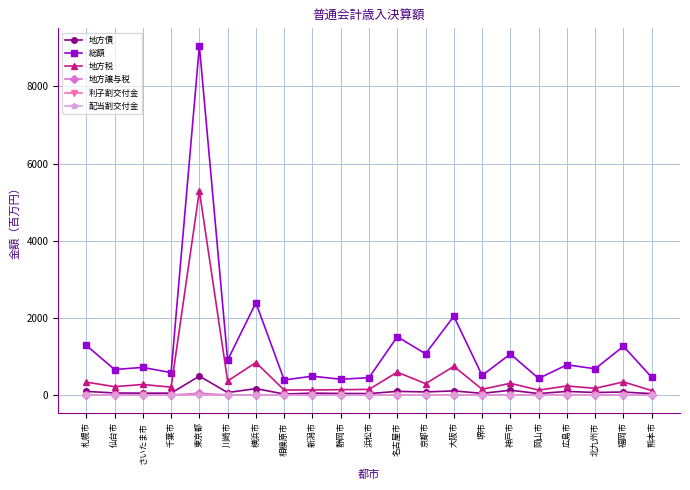

Which series has the widest spread of values?

総額